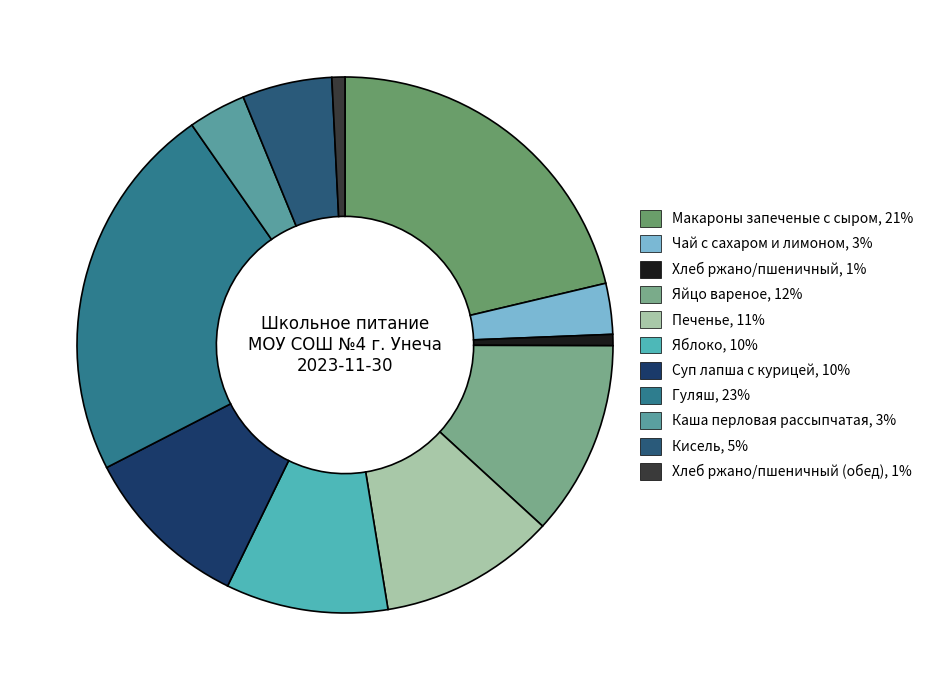

To the nearest percent, what is the average slice percentage?

9%